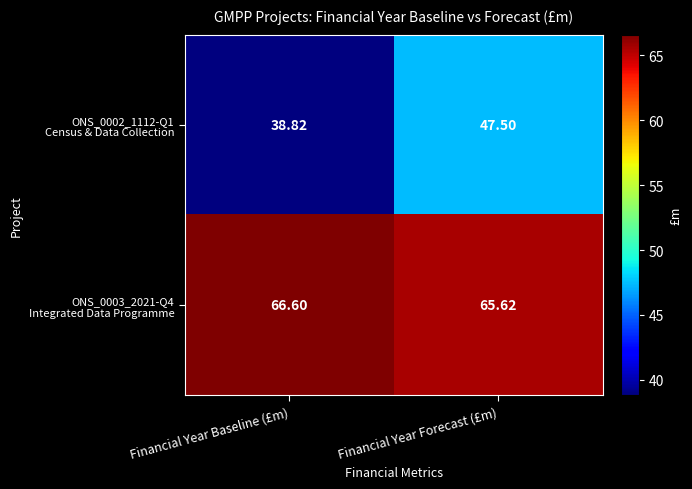

Which label corresponds to the smallest value in the chart?

Financial Year Baseline (£m)